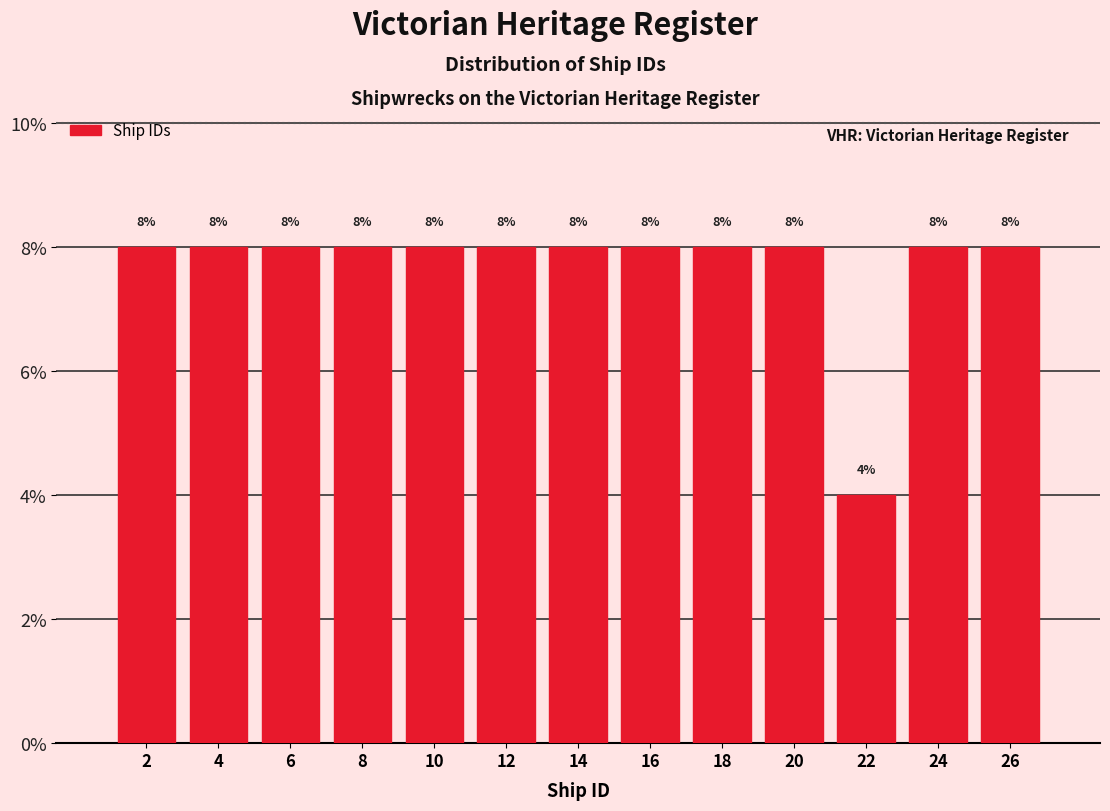

How tall is the bar that spans 19 to 21 on the x-axis?

8